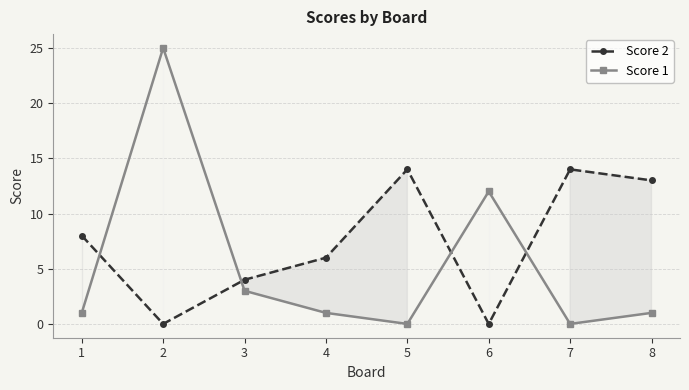

How many lines are shown in the chart?

2